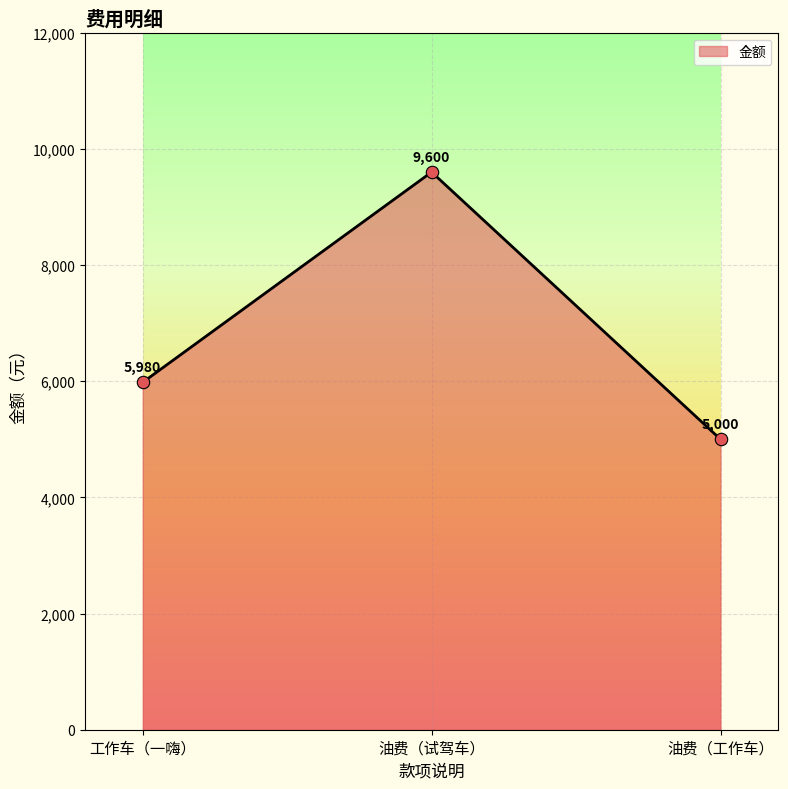

Which has a higher value, 油费（工作车） or 油费（试驾车）?

油费（试驾车）